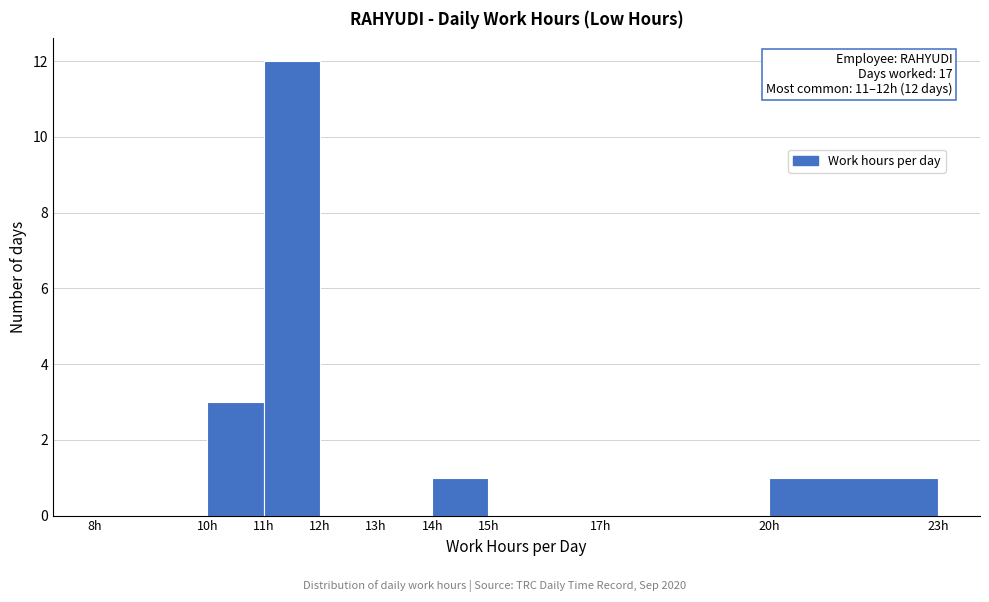

Over which range of the x-axis is the bar tallest?

11 to 12